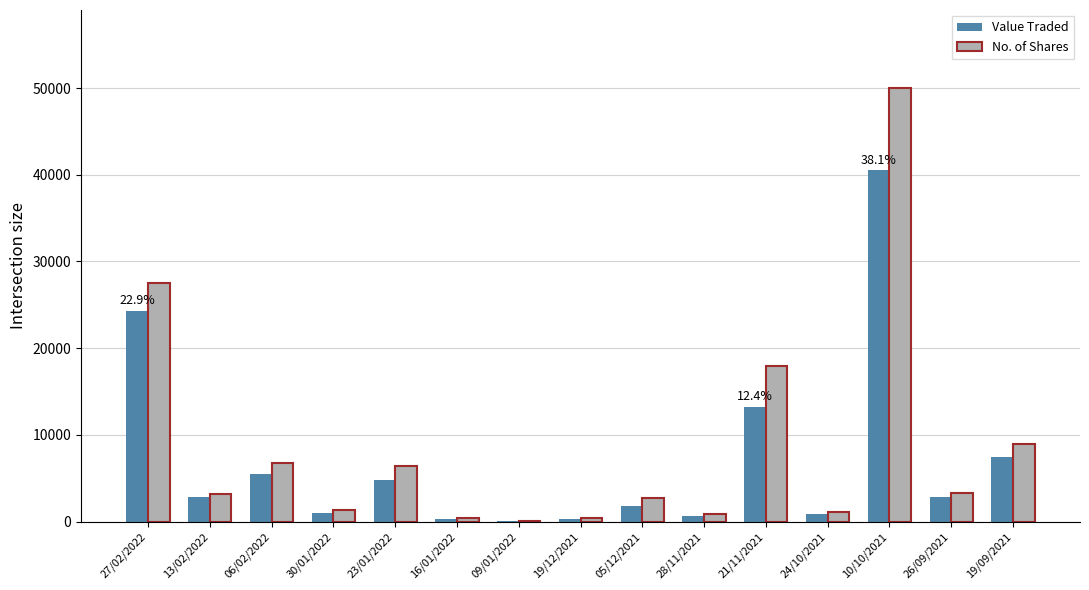

Where is No. of Shares nearest to the value 25034?

27/02/2022